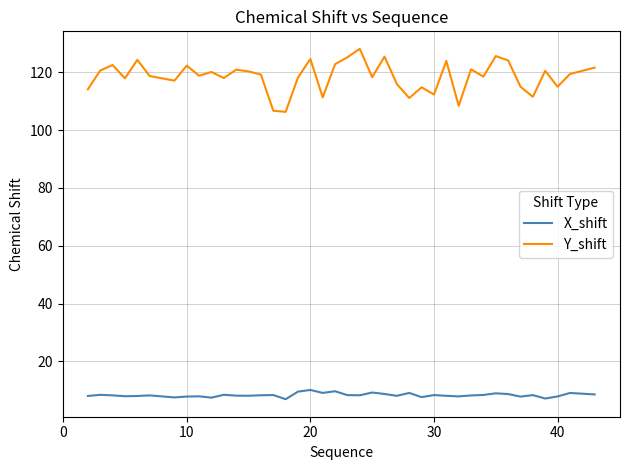

What is the highest value of the X_shift series?

10.1